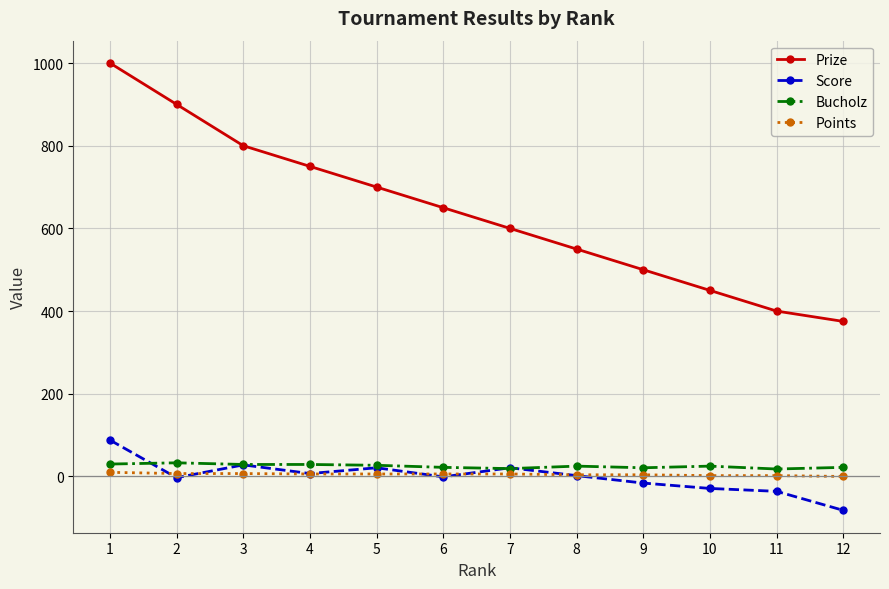

At which category is the sum across all series the highest?

1